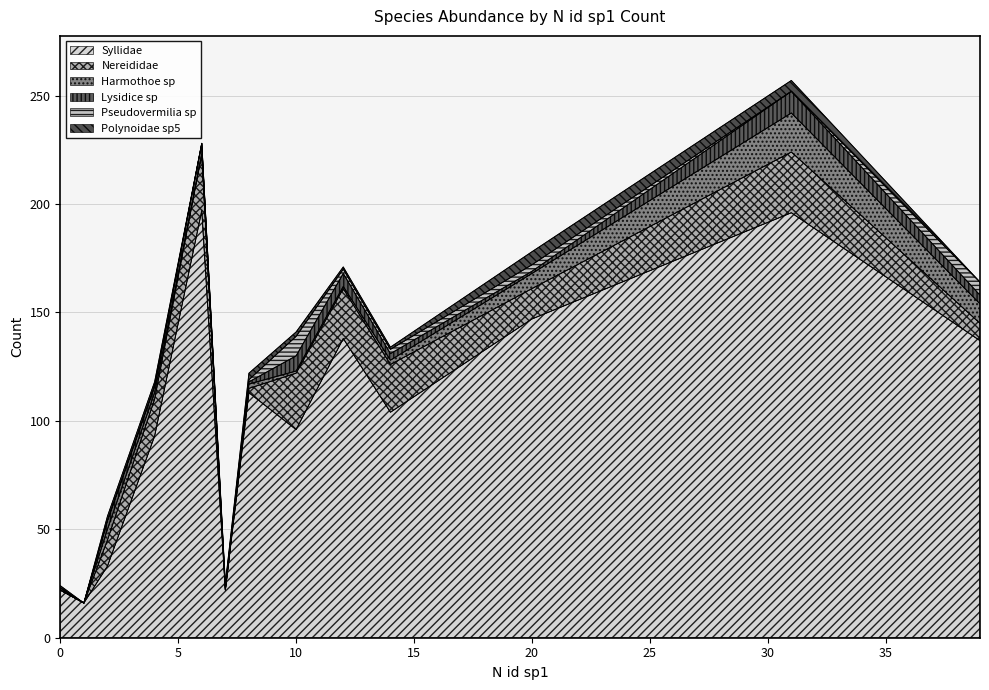

Reading left to right, transcribe all the data shown in this chart.

Syllidae: 0=22	1=16	2=33	4=93	6=197	7=22	8=113	10=96	12=138	14=104	20=147	31=196	39=137
Nereididae: 0=0	1=0	2=12	4=17	6=26	7=0	8=2	10=26	12=23	14=22	20=14	31=28	39=8
Harmothoe sp: 0=0	1=0	2=5	4=3	6=0	7=0	8=2	10=1	12=1	14=2	20=7	31=18	39=9
Lysidice sp: 0=1	1=0	2=4	4=3	6=5	7=1	8=1	10=7	12=6	14=3	20=1	31=10	39=4
Pseudovermilia sp: 0=0	1=0	2=0	4=0	6=0	7=1	8=1	10=9	12=2	14=2	20=3	31=0	39=6
Polynoidae sp5: 0=1	1=0	2=2	4=2	6=0	7=1	8=3	10=2	12=1	14=1	20=6	31=5	39=0